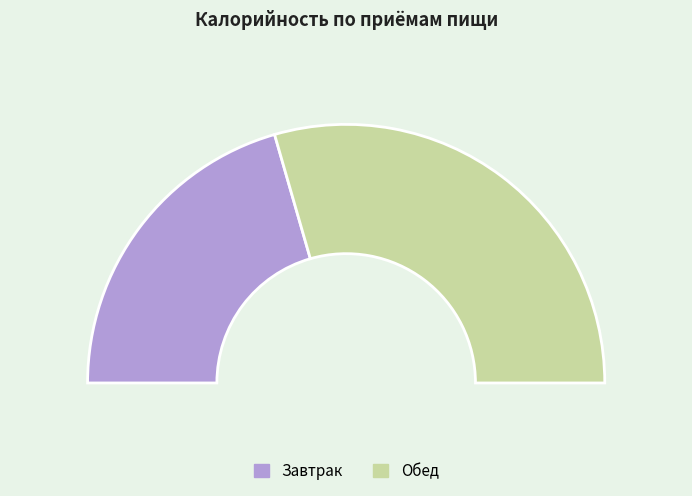

To the nearest percent, what percentage of the pie is Завтрак?

41%